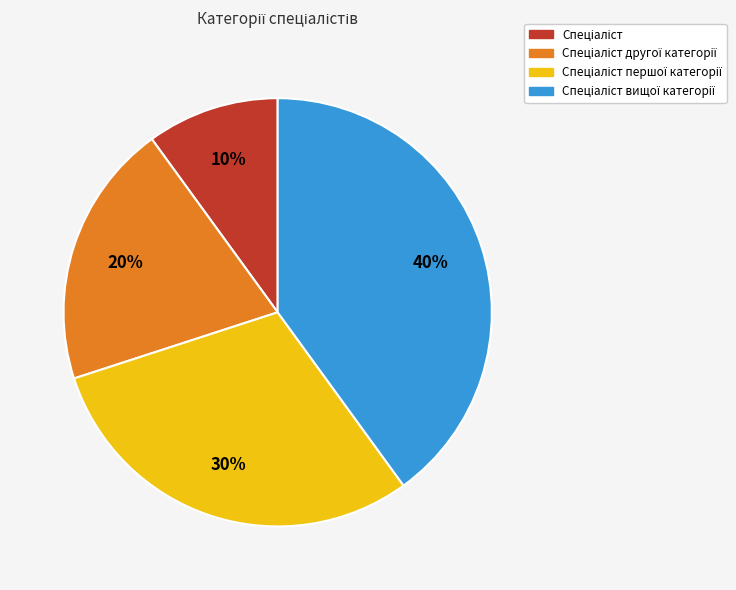

To the nearest percent, what is the average slice percentage?

25%